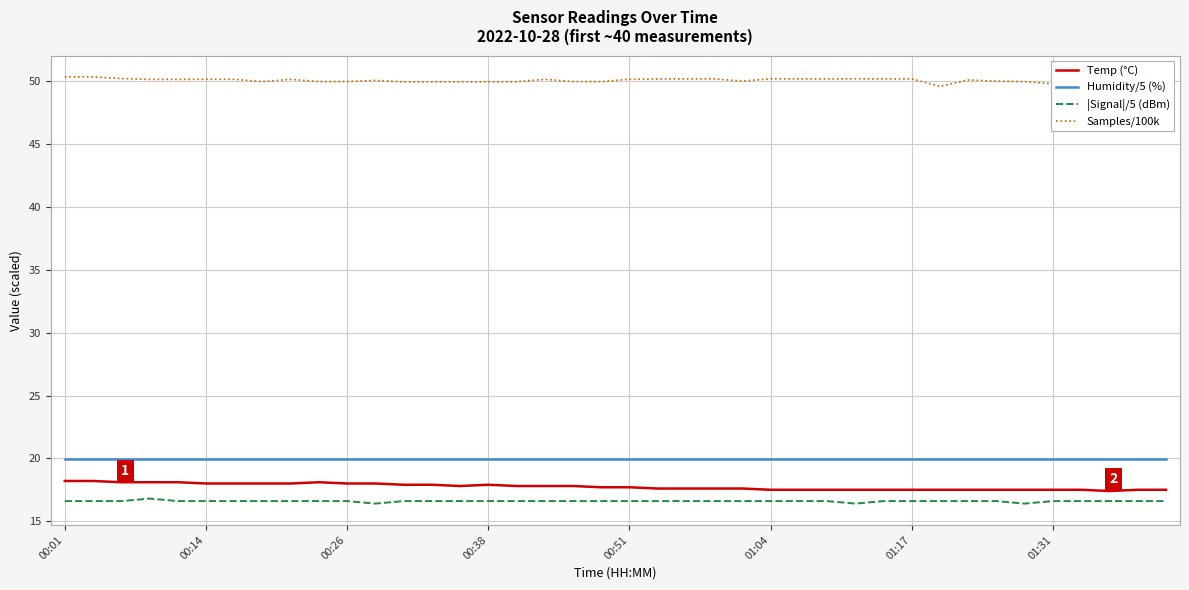

What is the difference between the maximum and minimum values in the Temp (°C) series?

0.8